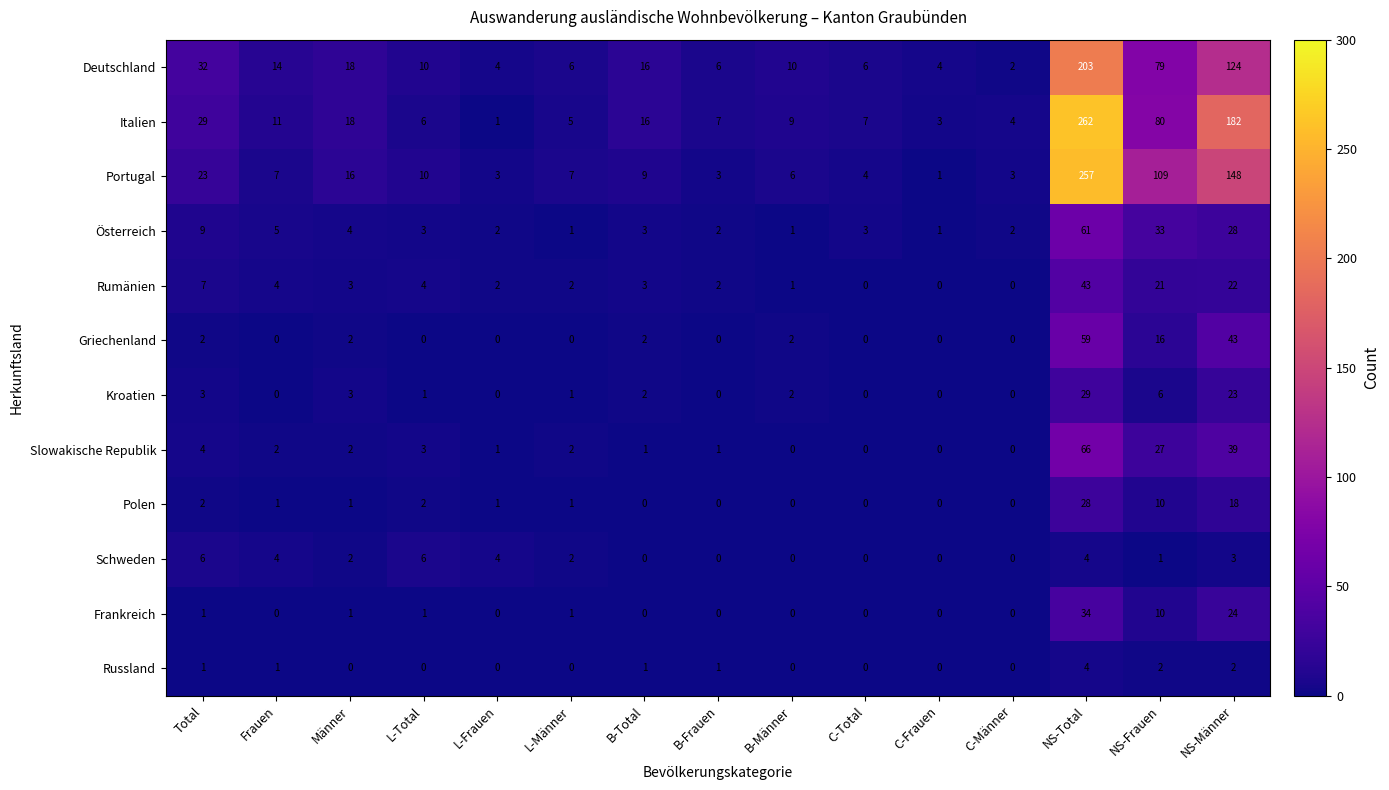

What is the difference between the Rumänien values at L-Männer and NS-Frauen?

19